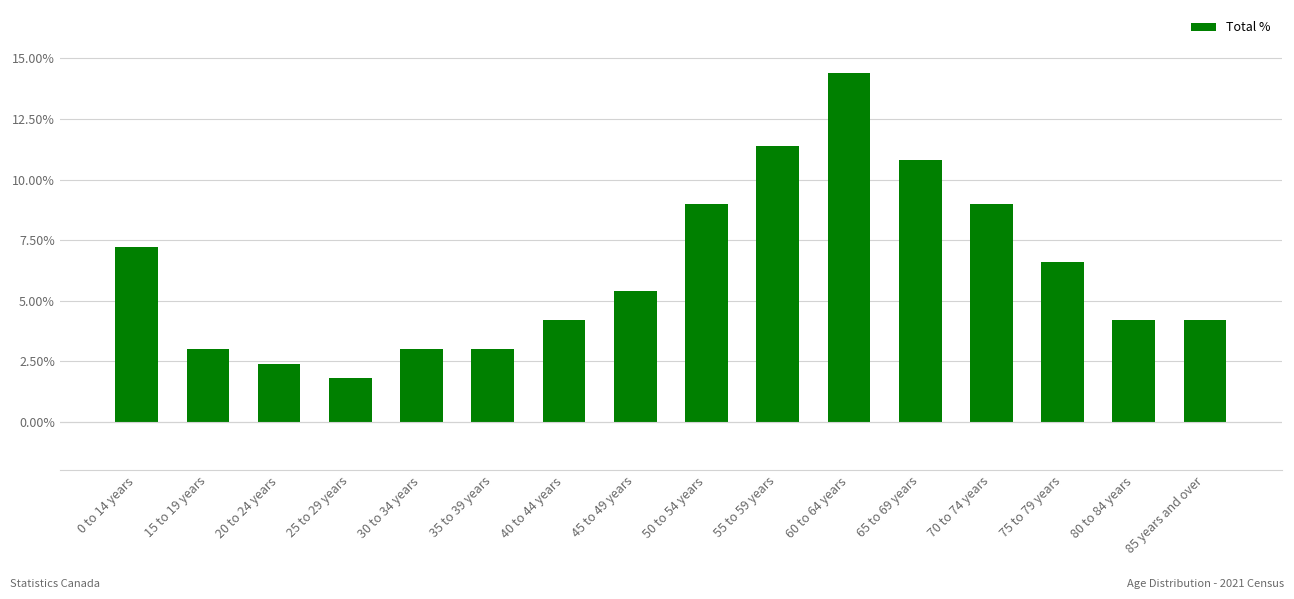

What is the value of the 1st bar from the left?

7.2